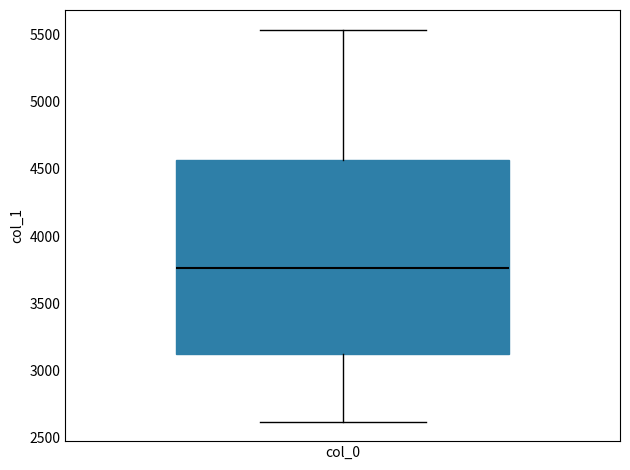

Where does the median line of the box for col_0 sit on the y-axis? The values are not printed on the chart, so give them approximately, as read against the axis.

3750